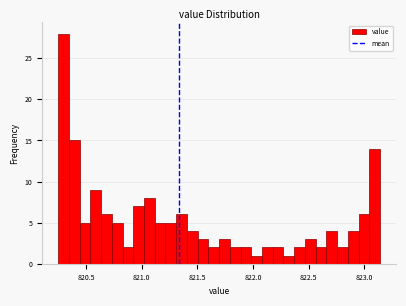

Around what value on the x-axis is the tallest bar? Give the approximate position of its centre, as read against the axis.

820.30